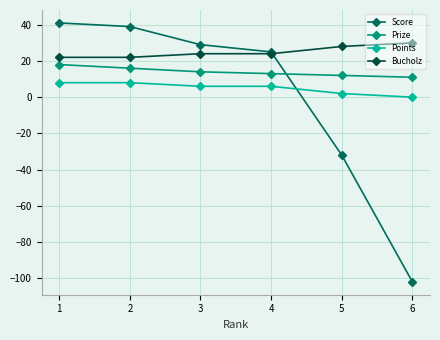

Count the Bucholz values in the range 22 to 28.

5